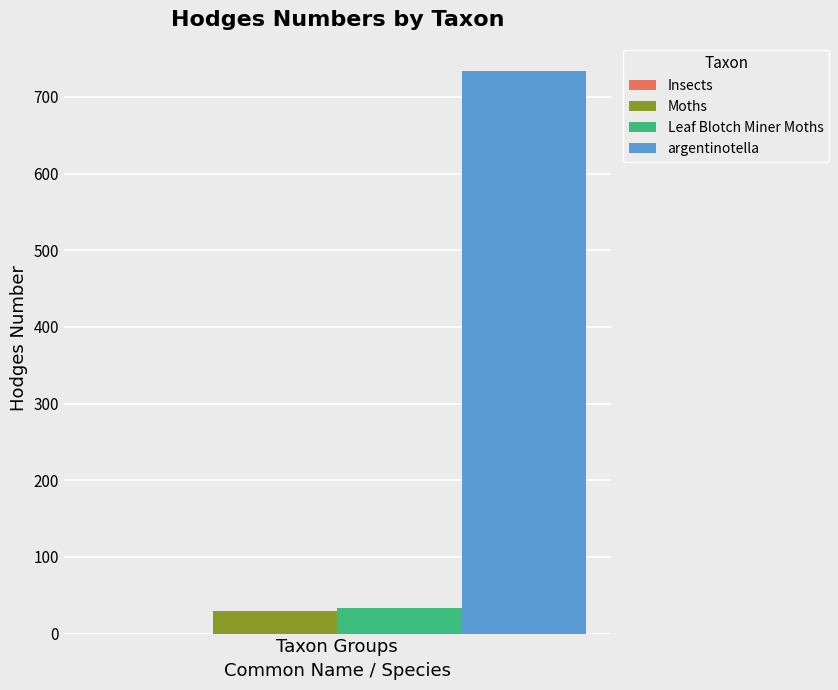

True or false: argentinotella has a value of 734.0 at Taxon Groups.

True